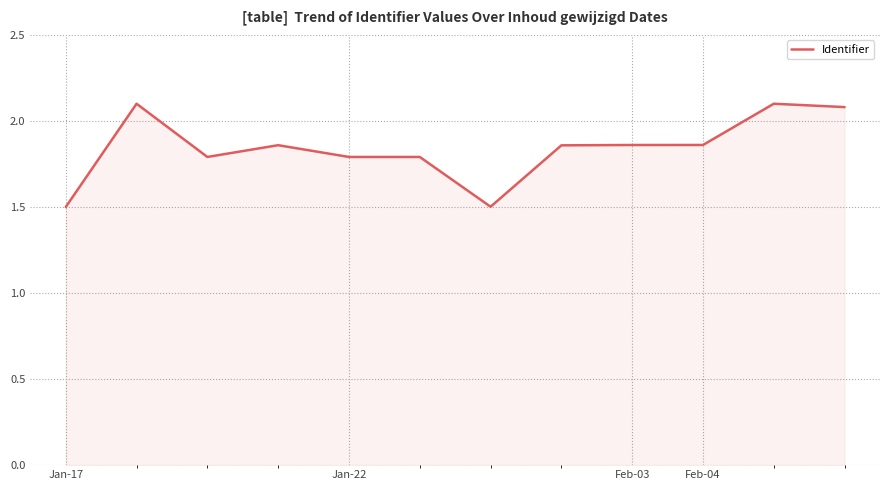

What is the difference between the maximum and minimum values?

0.6